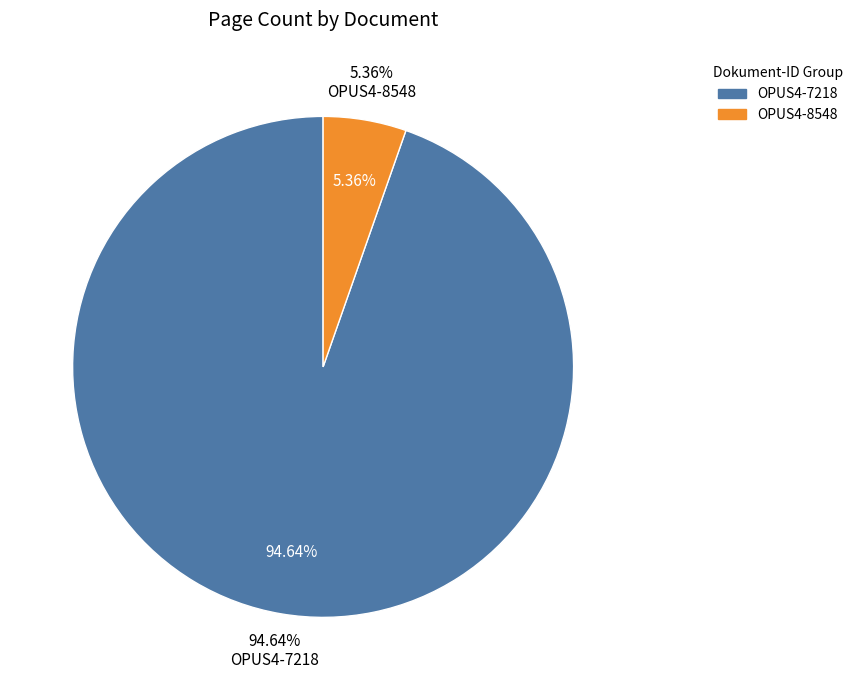

Count the number of slices in the pie.

2